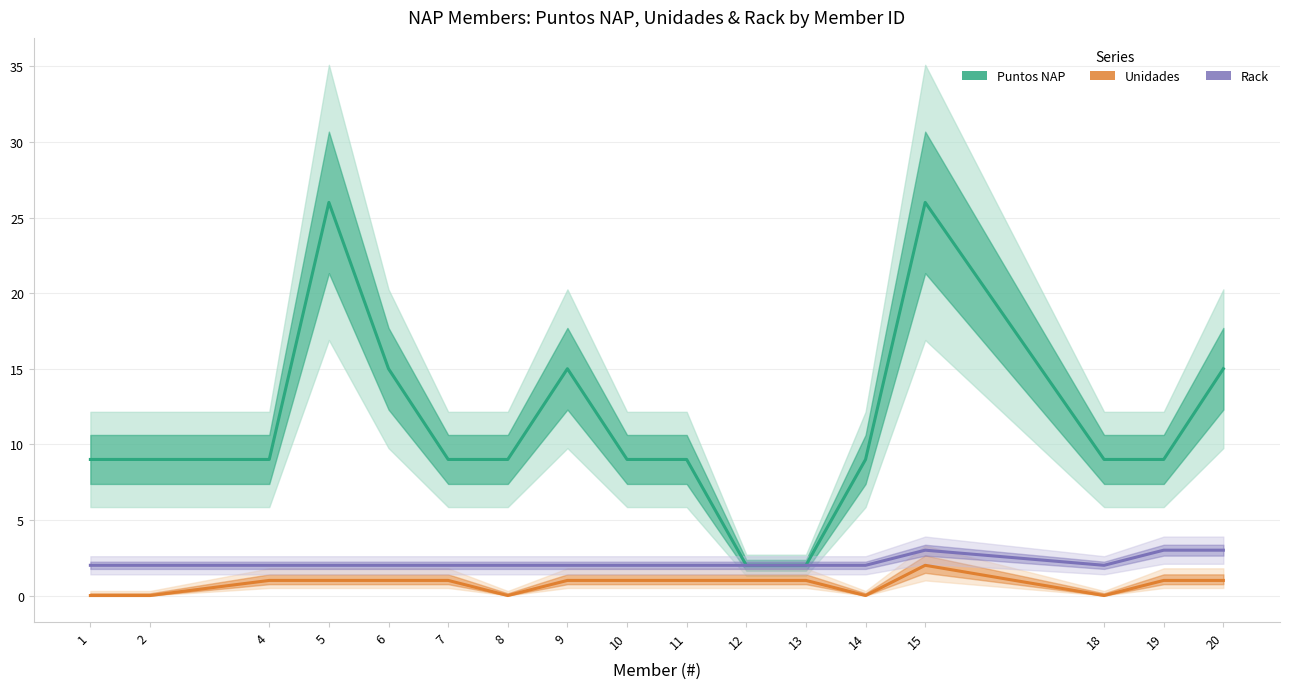

Rank the series at 12 from lowest to highest value.

Unidades, Puntos NAP, Rack